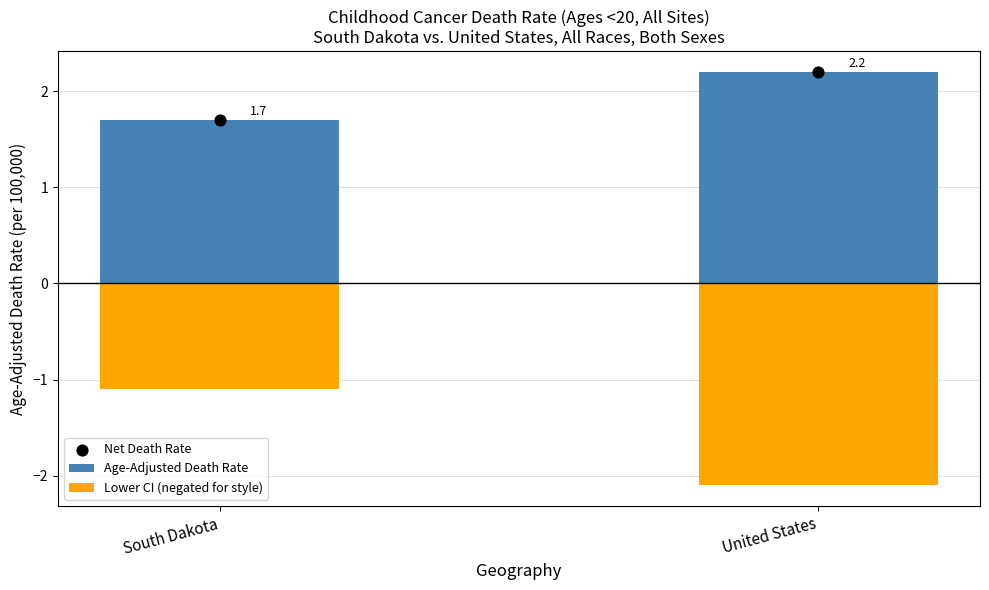

Is the value of Age-Adjusted Death Rate at United States greater than the value of Lower CI (negated for style) at South Dakota?

Yes